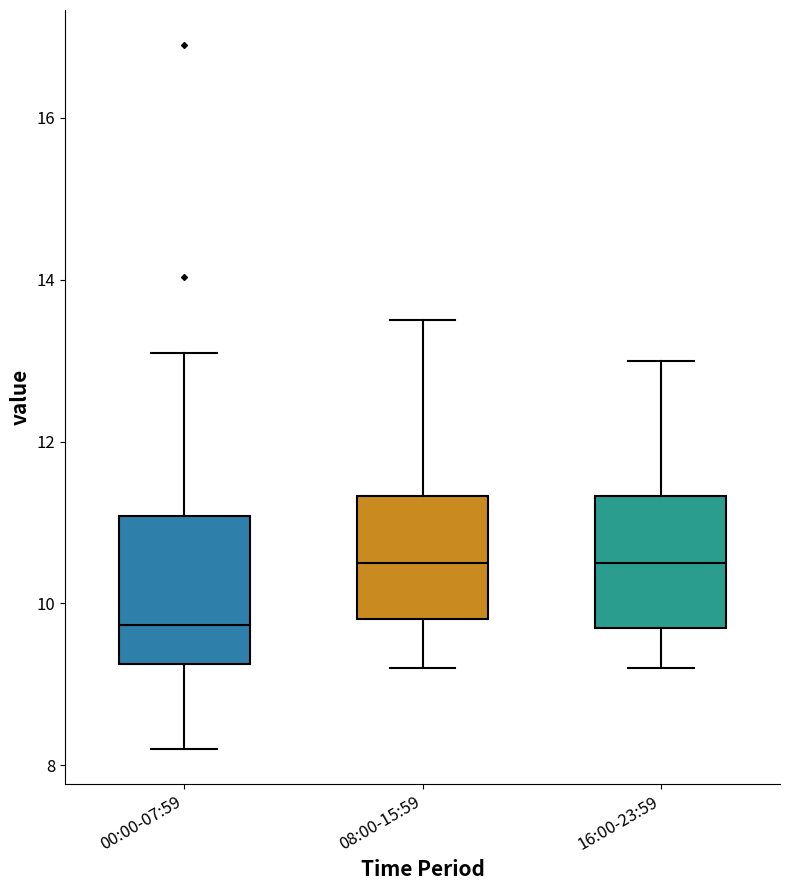

Which box's median line is the lowest?

00:00-07:59